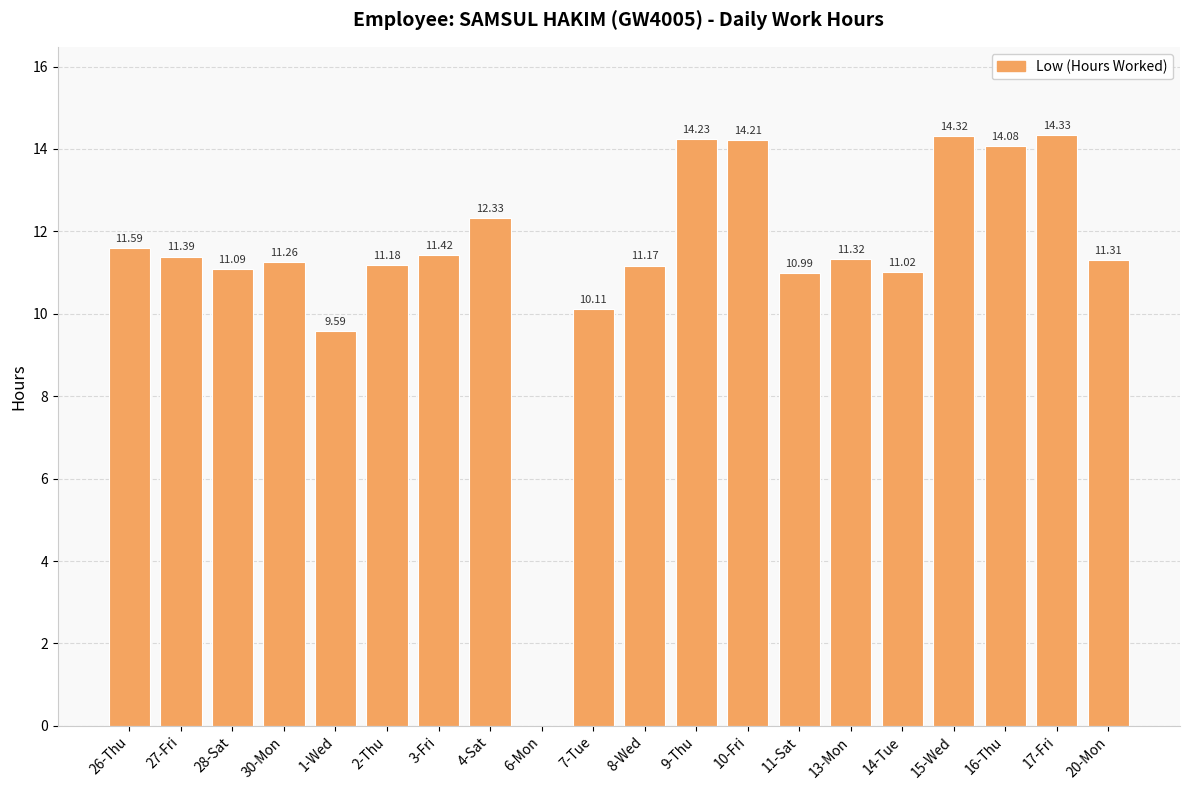

What is the sum of all values?

226.9